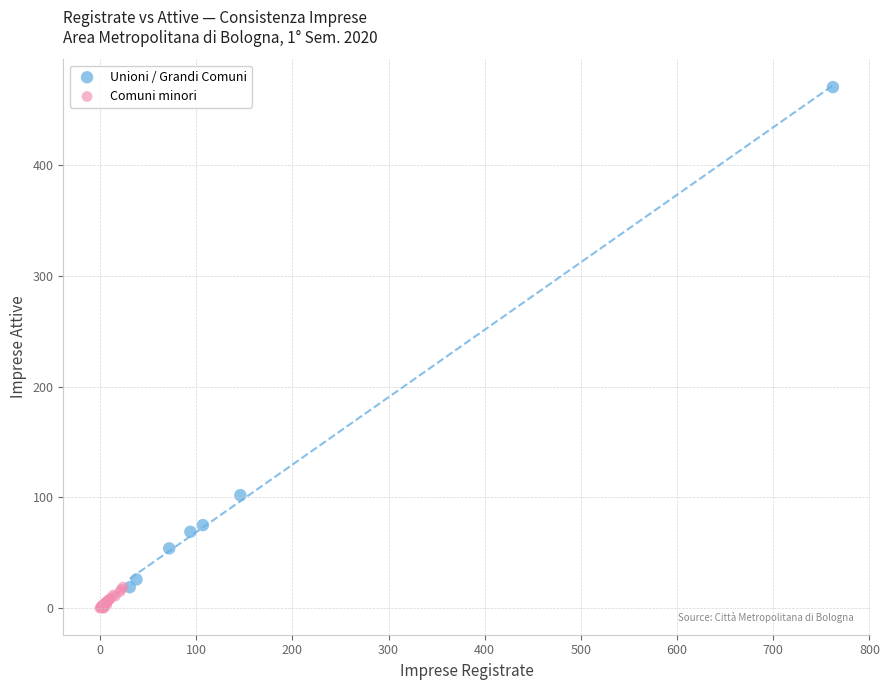

Which series reaches the maximum Y coordinate?

Unioni / Grandi Comuni